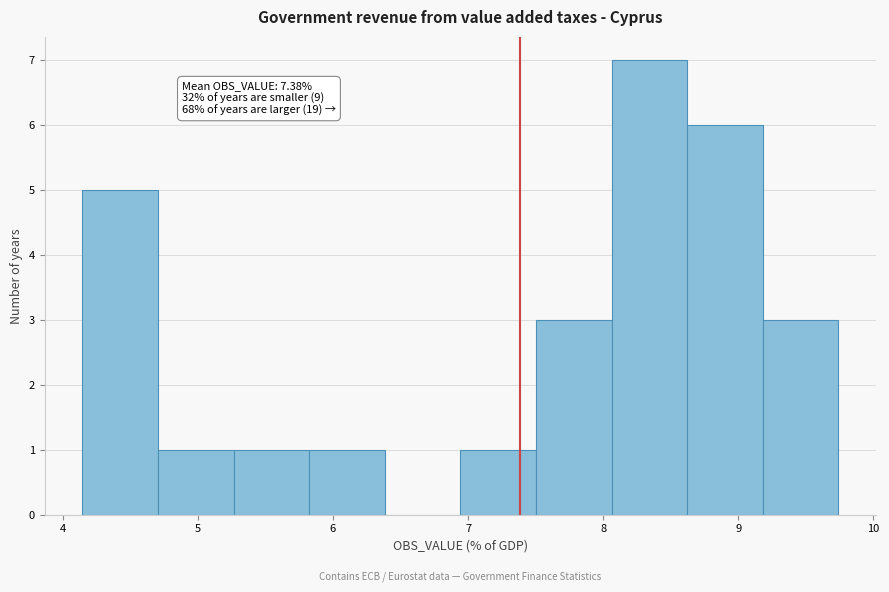

Over which range of the x-axis is the bar tallest?

8.1 to 8.6